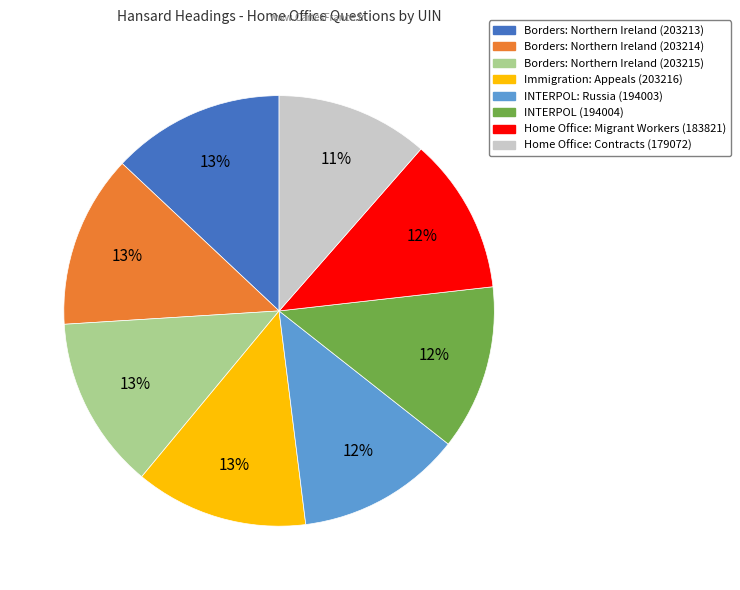

What is the ratio of the value at Immigration: Appeals (203216) to the value at Home Office: Migrant Workers (183821)?

1.1